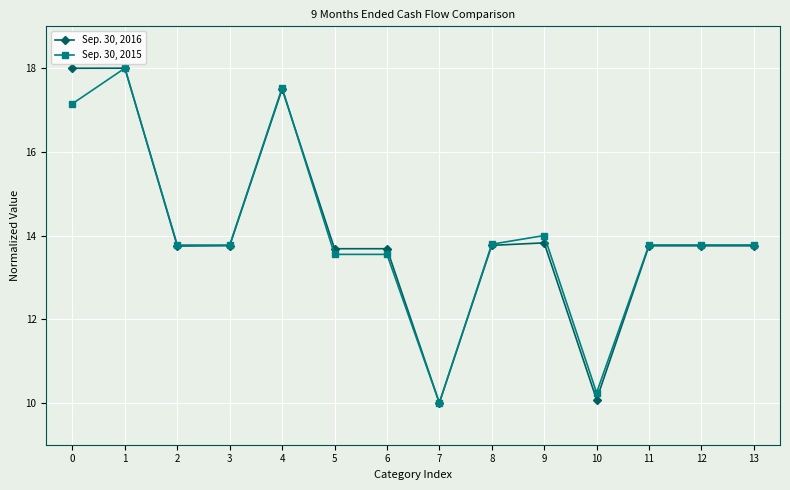

True or false: Sep. 30, 2016 has more than 1 interior local peaks.

True